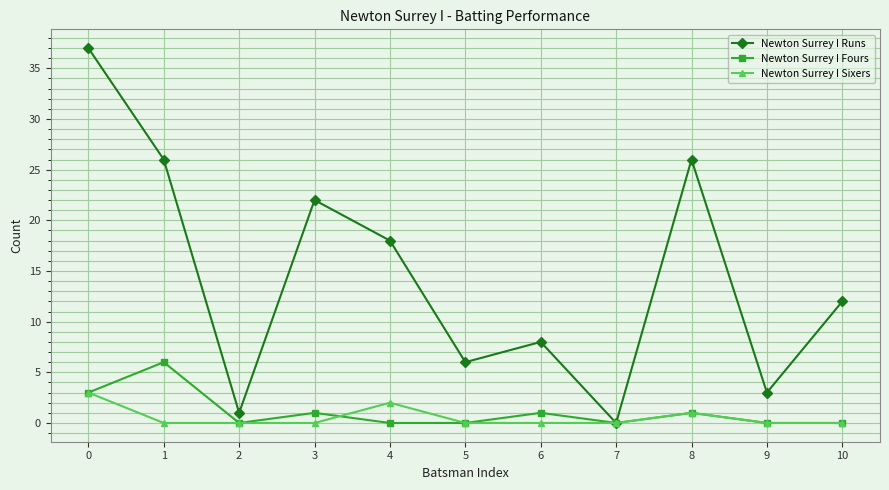

What is the value of the Newton Surrey I Fours point at the 4th from the left?

1